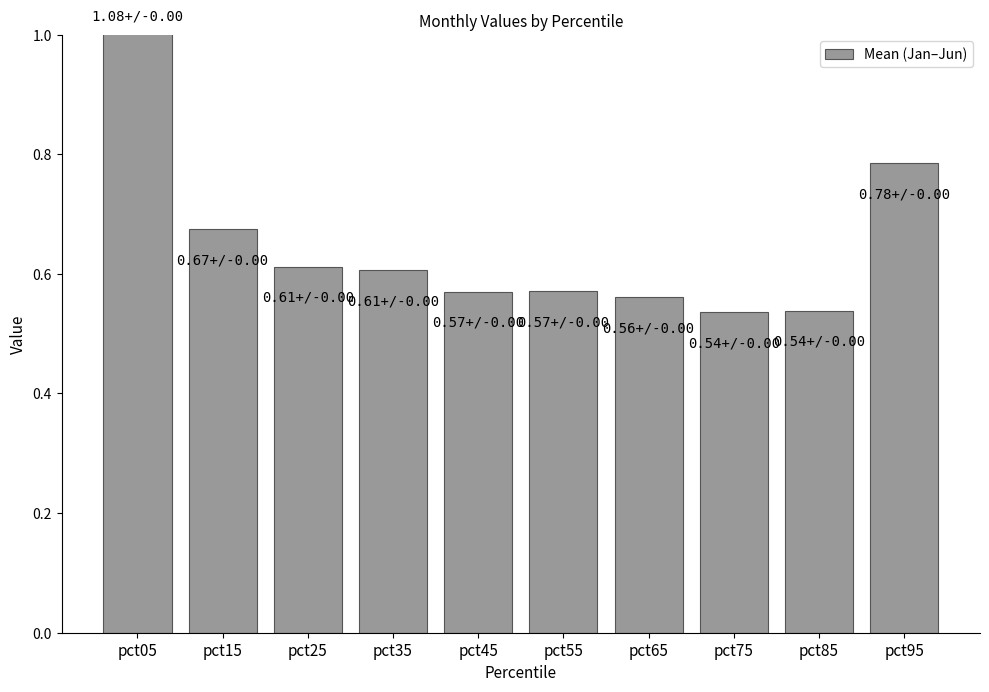

Does the chart contain stacked bars?

No